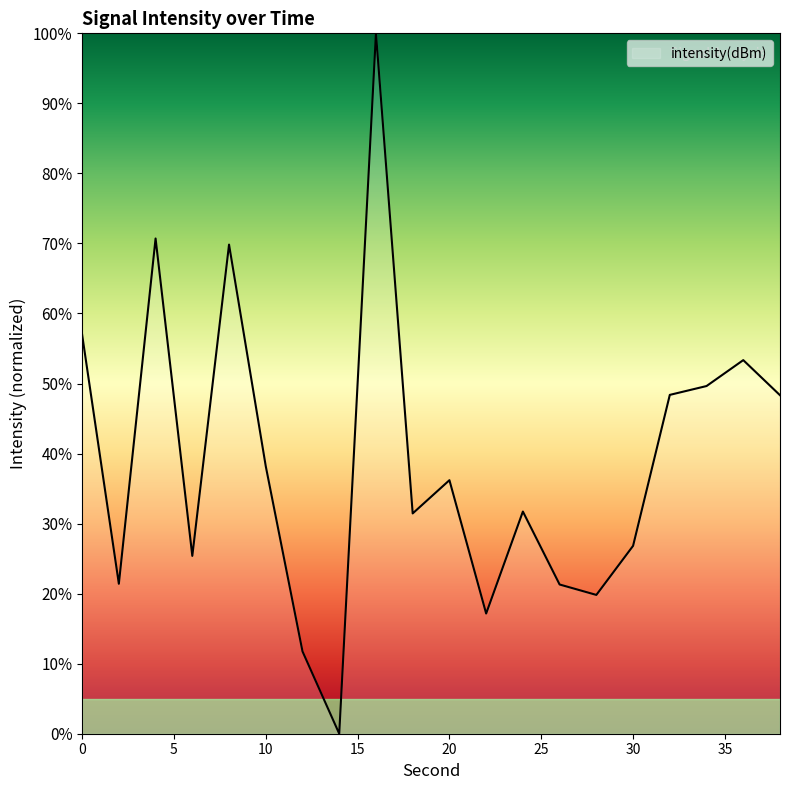

What is the greatest value displayed?

100.0